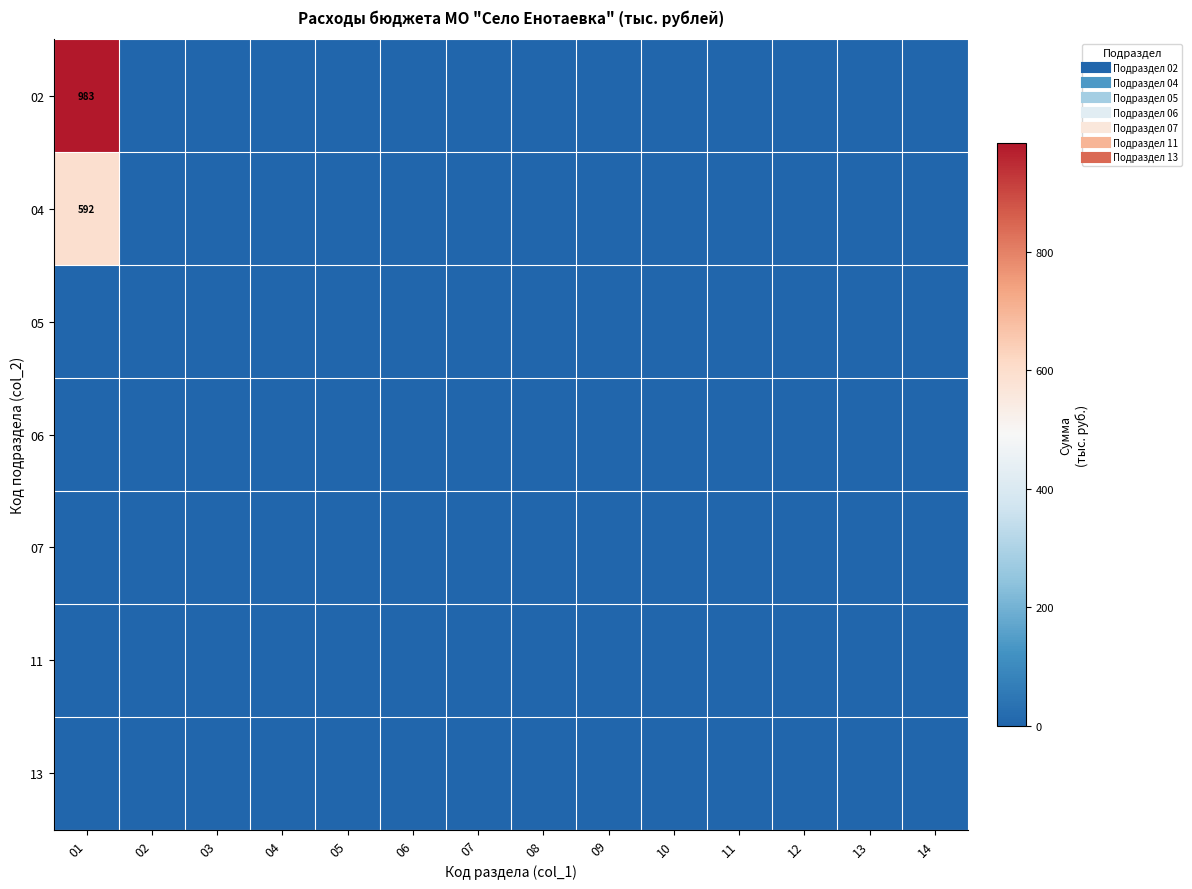

At which label does 13 reach its minimum?

01